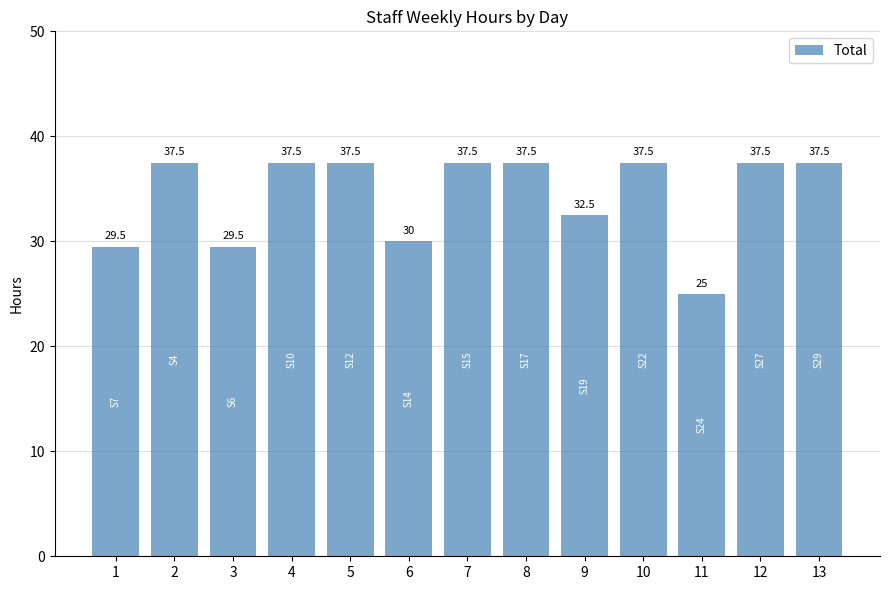

Reading left to right, list all the values displayed in this chart.

29.5	37.5	29.5	37.5	37.5	30.0	37.5	37.5	32.5	37.5	25.0	37.5	37.5